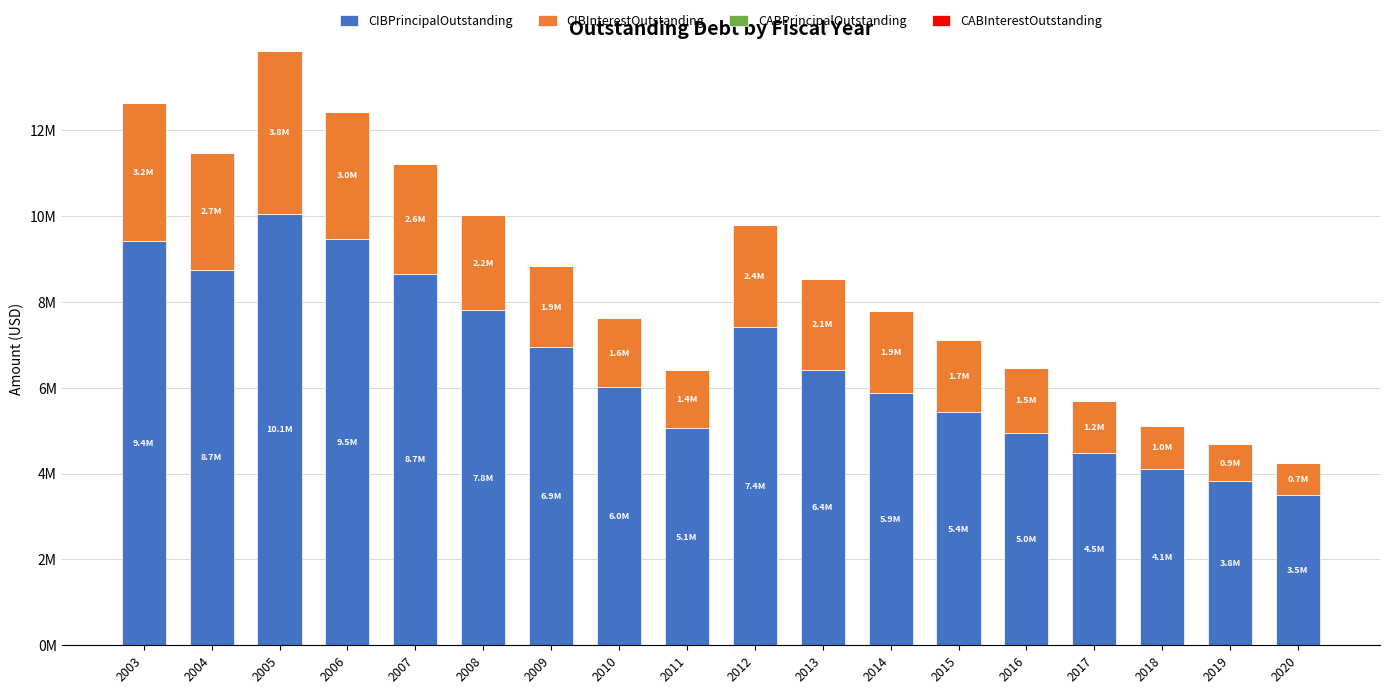

True or false: CIBPrincipalOutstanding has a value of 12807308.9 at 2004.

False